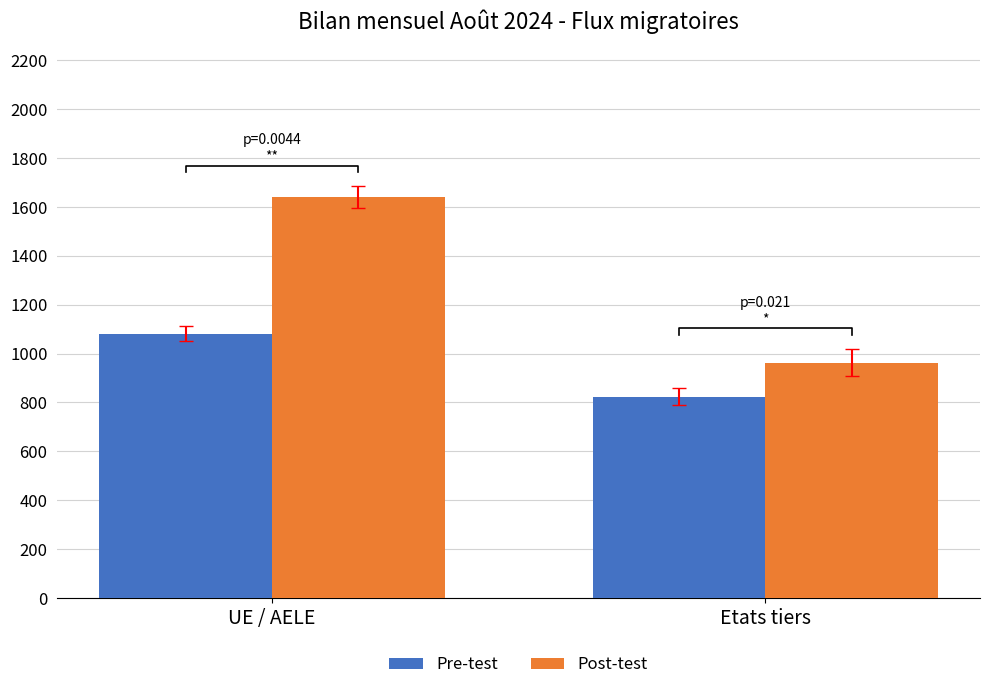

What is the value of the Pre-test bar at the 1st from the left?

1082